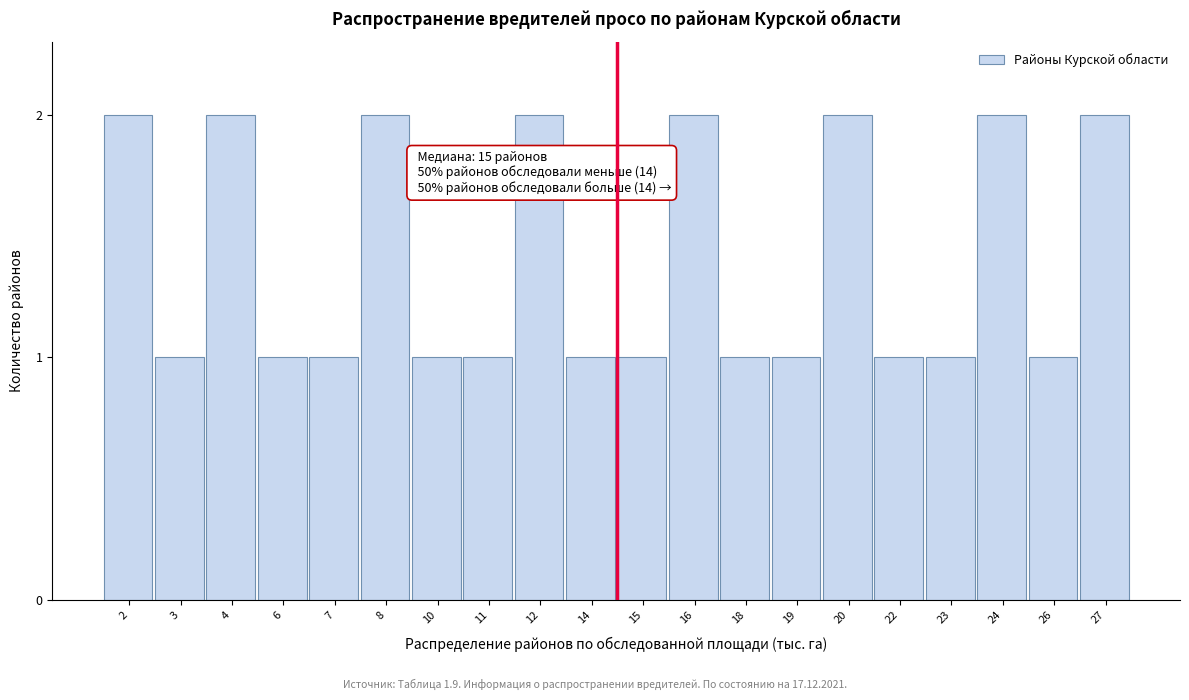

Reading left to right, transcribe all the data shown in this chart.

2	1	2	1	1	2	1	1	2	1	1	2	1	1	2	1	1	2	1	2